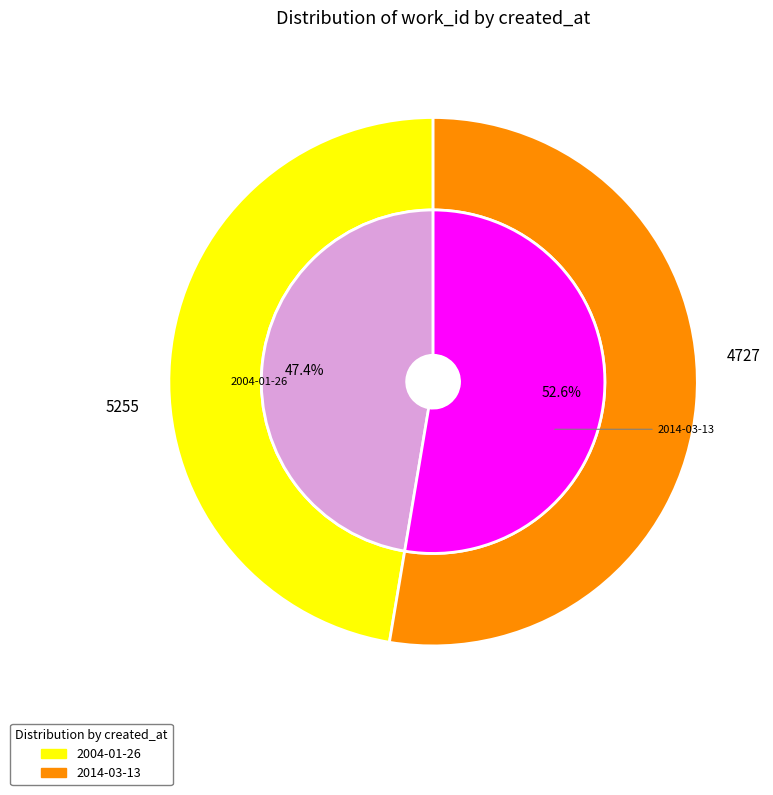

To the nearest percent, what portion does 2014-03-13 represent?

53%